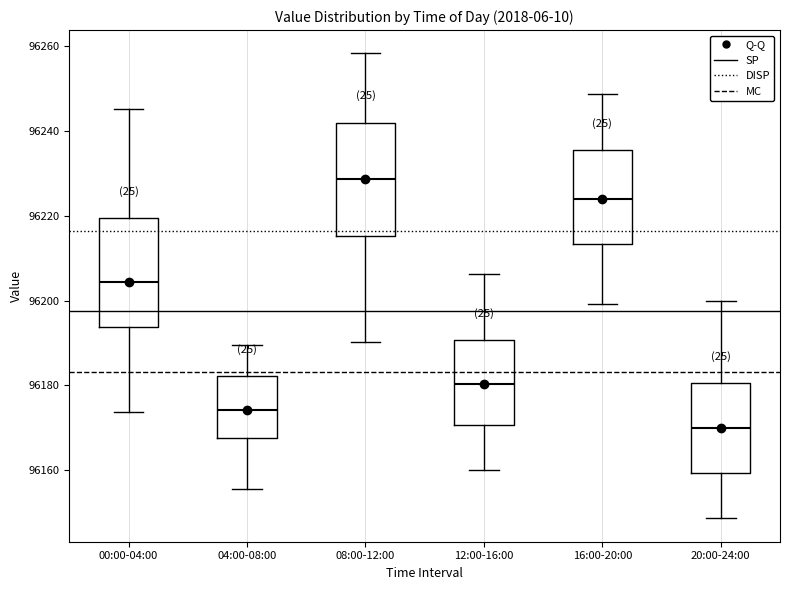

Reading left to right, read every box against the y-axis: the position of its median line, the range the box covers, and the ends of its whiskers. The values are not printed on the chart, so give them approximately, as read against the axis.

00:00-04:00: median 96204, box 96194 to 96220, whiskers 96174 to 96246
04:00-08:00: median 96174, box 96168 to 96182, whiskers 96156 to 96190
08:00-12:00: median 96228, box 96216 to 96242, whiskers 96190 to 96258
12:00-16:00: median 96180, box 96170 to 96190, whiskers 96160 to 96206
16:00-20:00: median 96224, box 96214 to 96236, whiskers 96200 to 96248
20:00-24:00: median 96170, box 96160 to 96180, whiskers 96148 to 96200